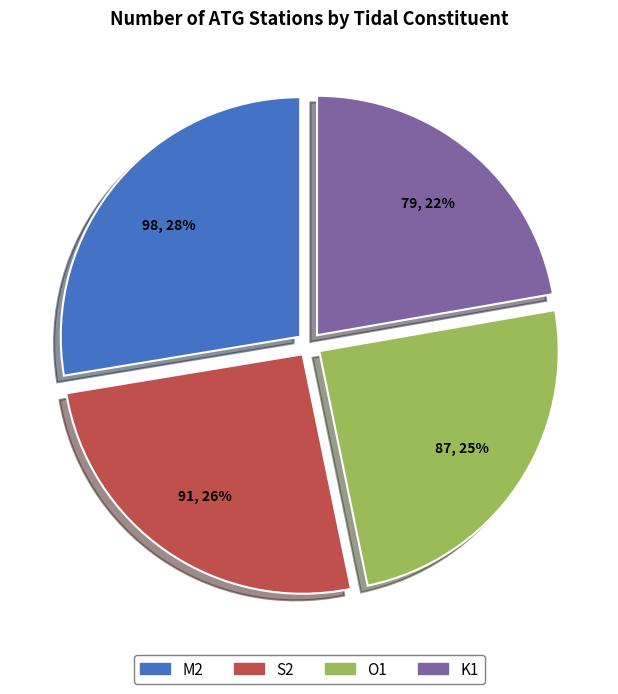

Count the number of slices in the pie.

4